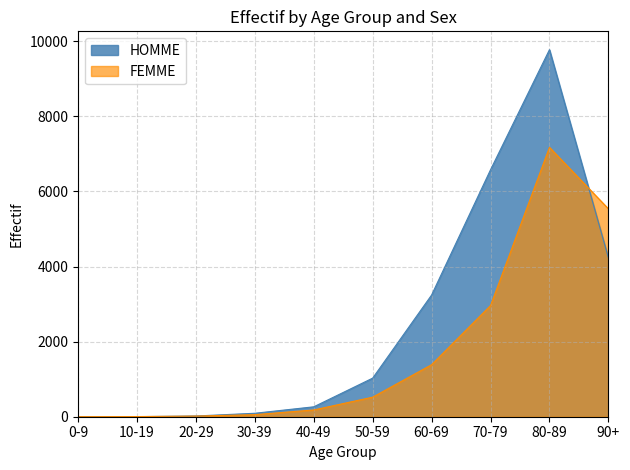

True or false: FEMME has more than 2 points higher than both neighbors.

False